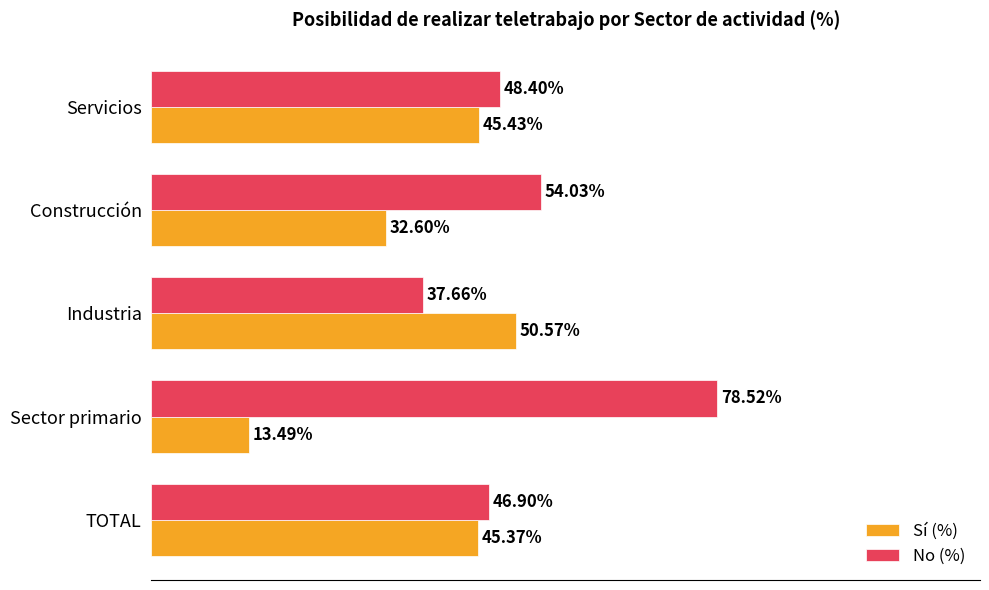

Which series has the widest spread of values?

No (%)